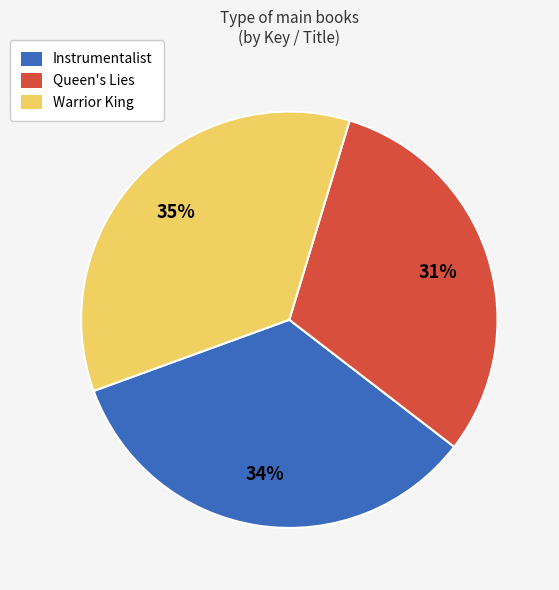

To the nearest percent, what is the average slice percentage?

33%